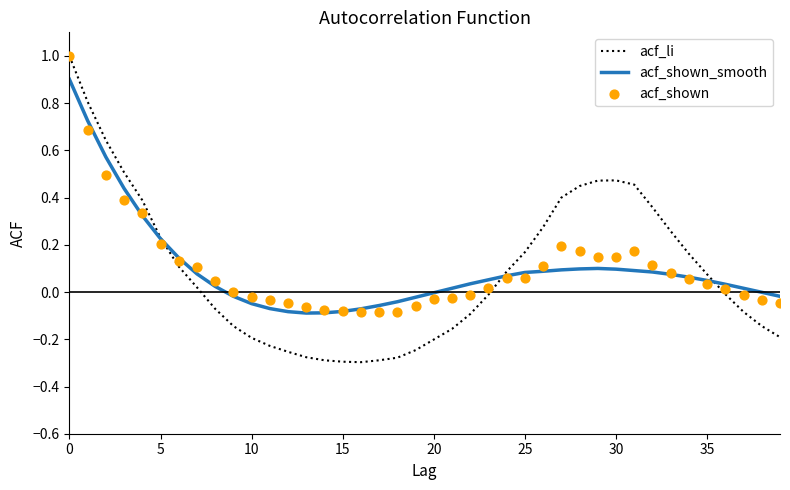

Which series has the largest Y range (max minus min)?

acf_li